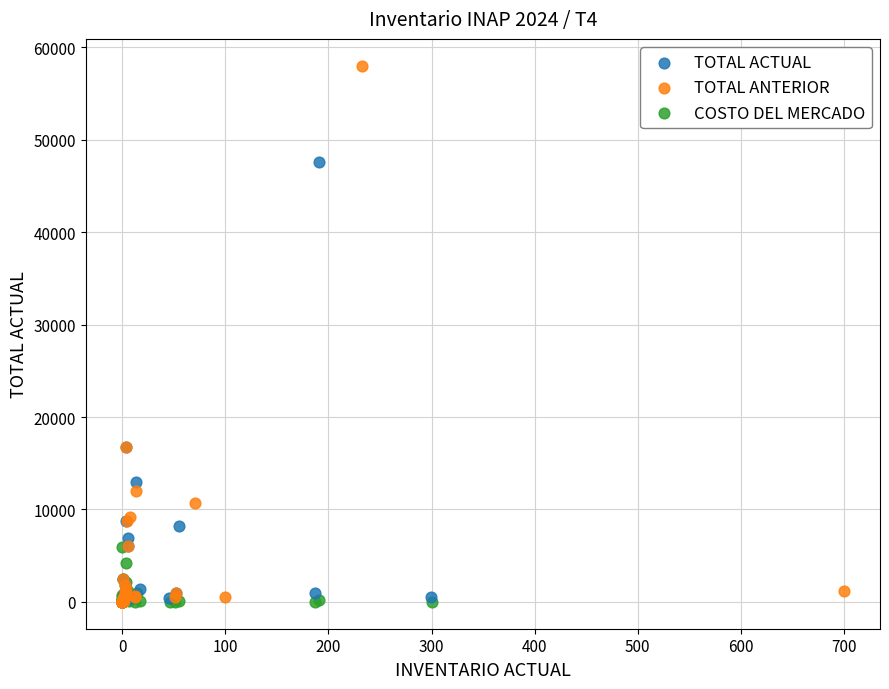

Which series has the widest spread of Y values?

TOTAL ANTERIOR